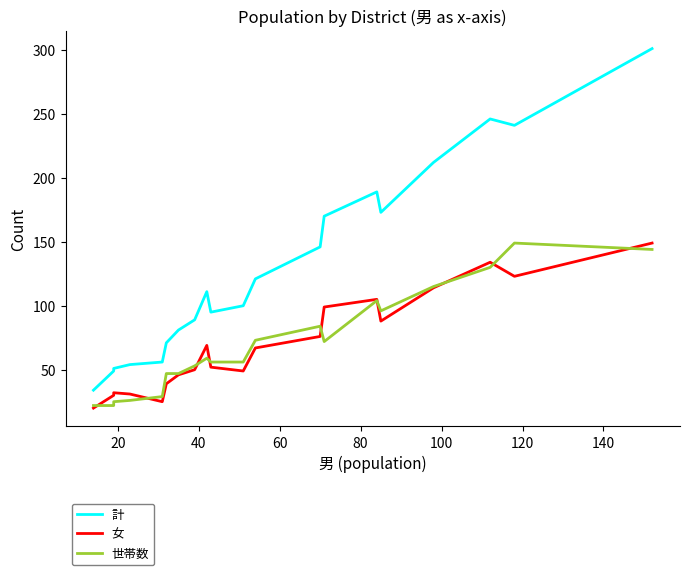

What is the minimum value shown in the chart?

20